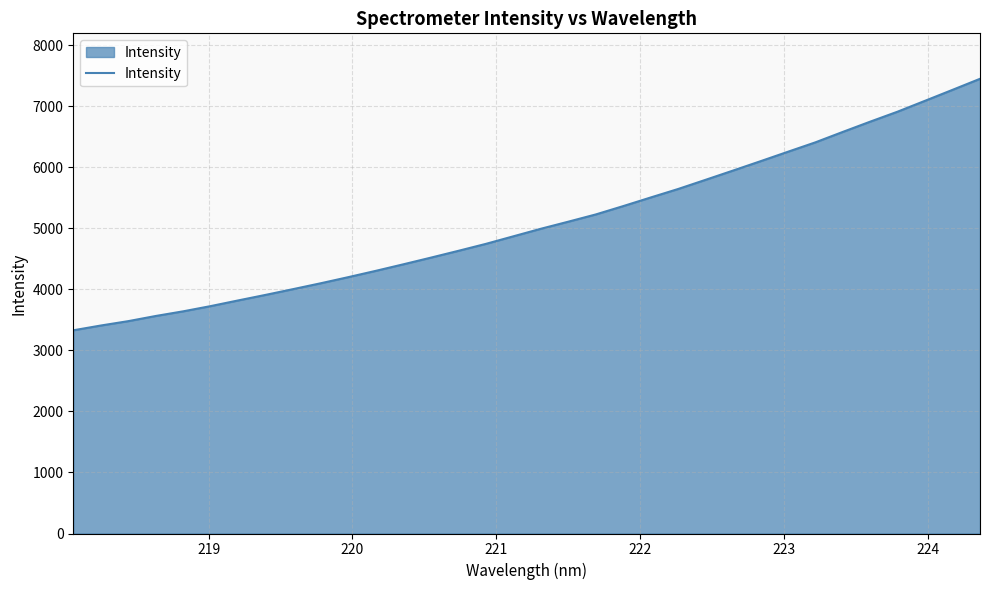

What is the minimum value shown in the chart?

3328.9